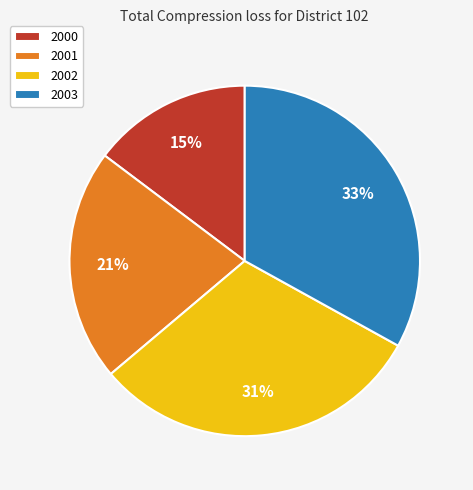

To the nearest percent, what is the difference between the largest and smallest slice percentages?

18%